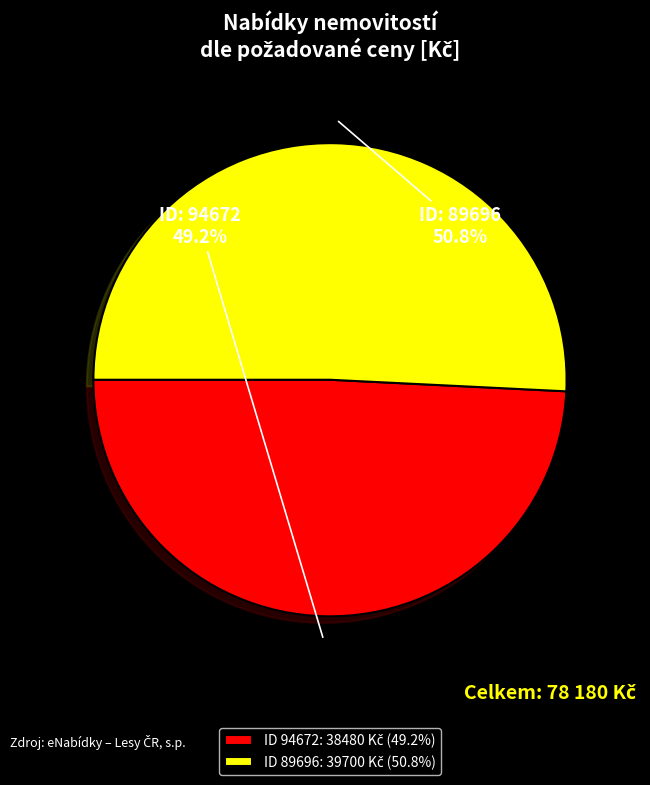

Is there a majority slice in this chart?

Yes